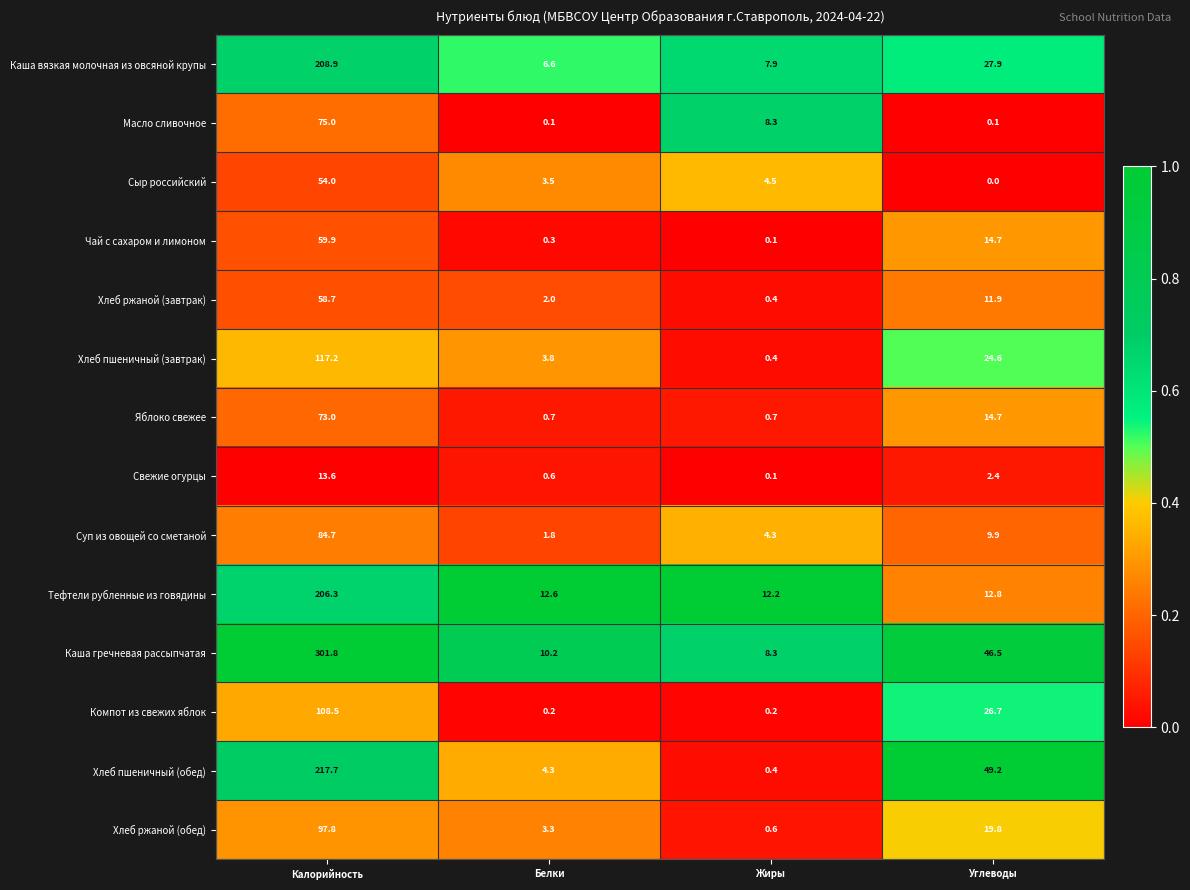

What is the sum of the Хлеб ржаной (обед) values at Углеводы and Жиры?

20.4